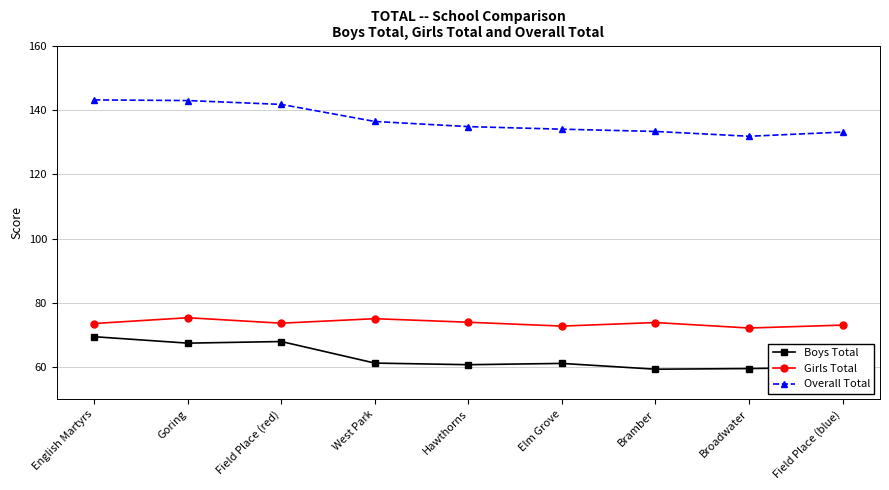

True or false: Girls Total and Boys Total cross at least once.

False